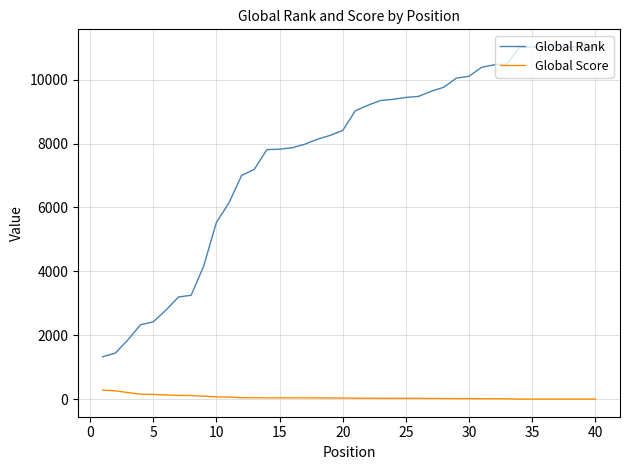

How many series are shown in this chart?

2